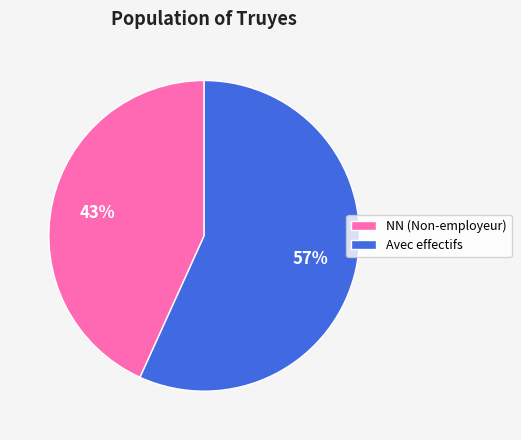

To the nearest percent, what percentage of the pie is Avec effectifs?

57%